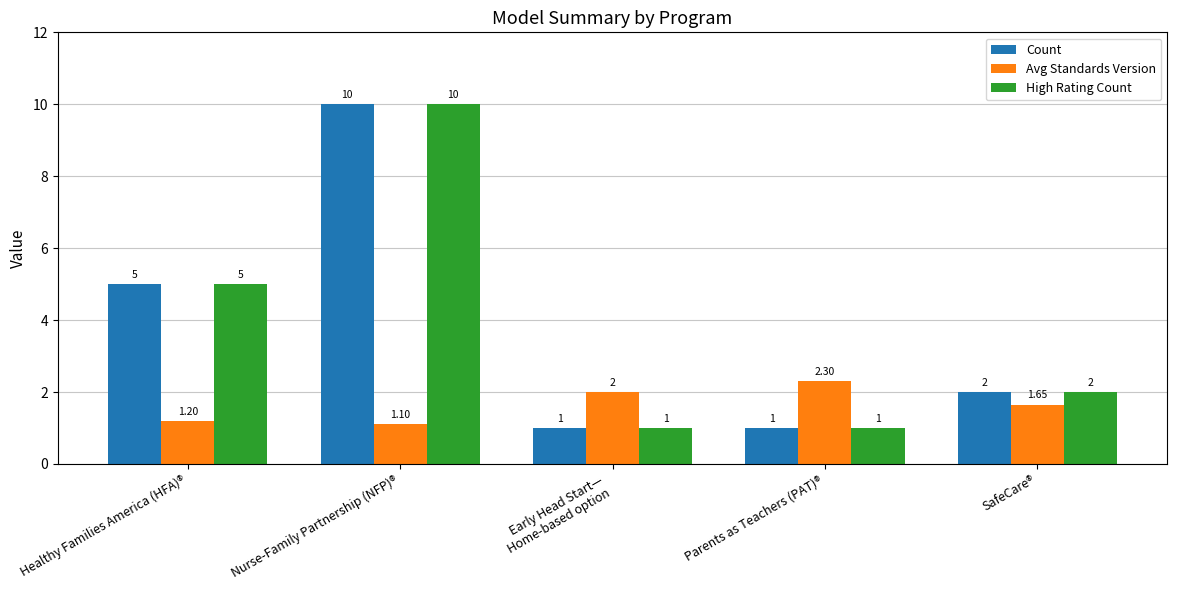

What is the value of the Count bar at the 1st from the left?

5.0